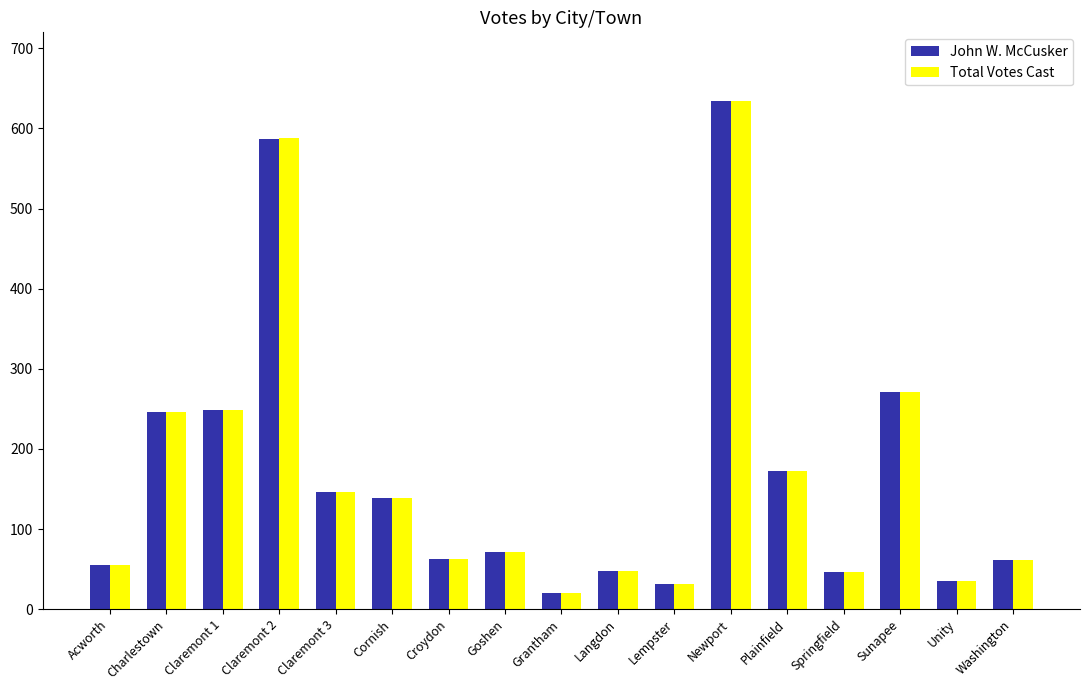

What is the value of the John W. McCusker bar at the 14th from the left?

46